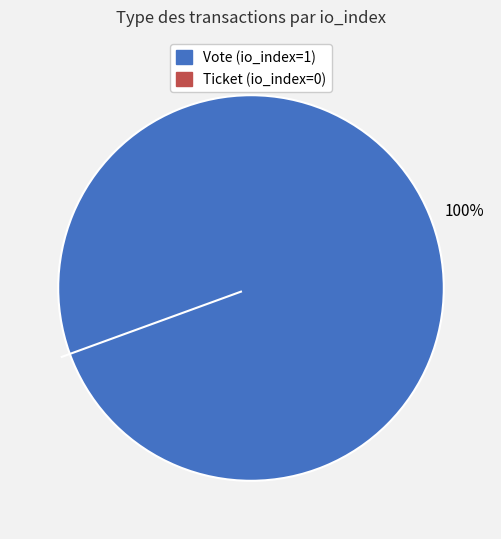

To the nearest percent, what is the difference between the Vote (io_index=1) and Ticket (io_index=0) slice percentages?

100%